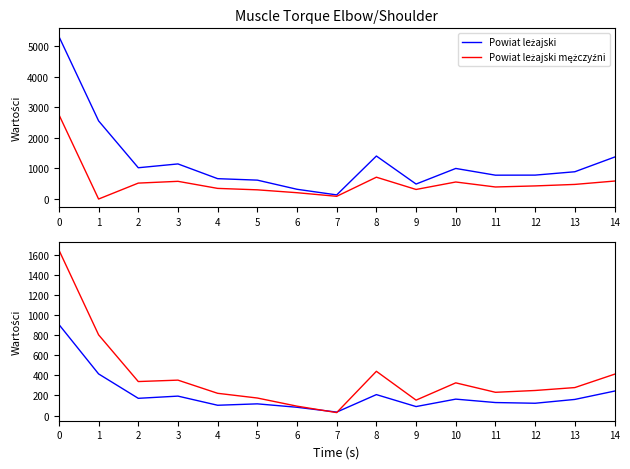

Reading right to left, extract all data points from this chart.

Powiat leżajski: 1371	892	782	780	1000	490	1406	135	319	618	666	1148	1023	2556	5315
Powiat leżajski mężczyźni: 588	478	429	394	557	313	714	89	207	301	348	579	521	0	2759
Miasto Leżajsk: 243	160	122	129	163	89	208	34	82	116	102	193	171	414	906
Gmina Leżajsk: 411	278	249	231	325	153	440	29	93	174	221	352	338	803	1647